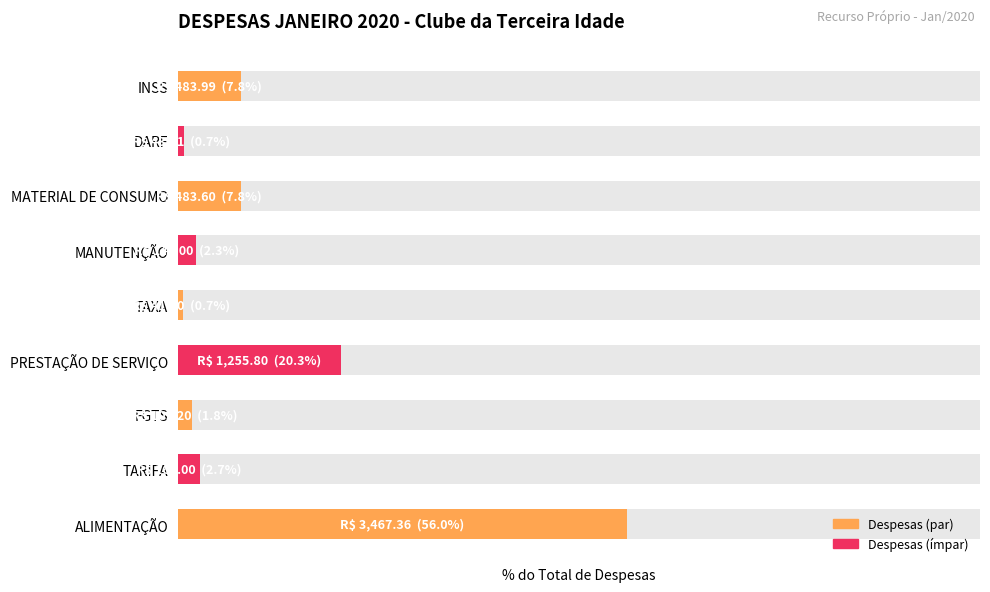

How many values exceed 2?

6